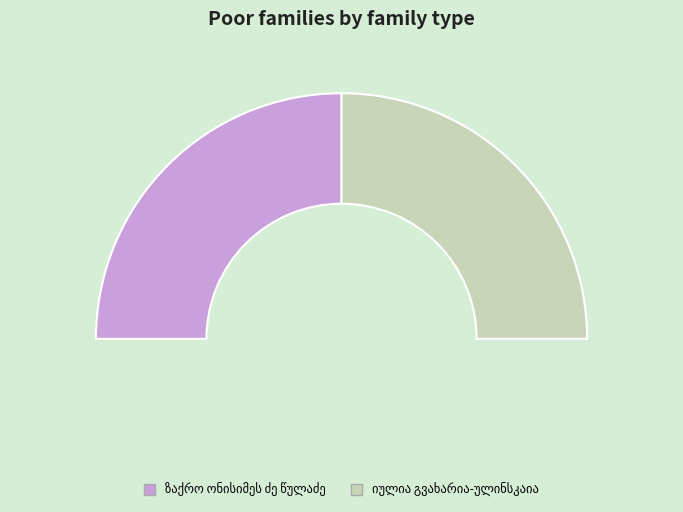

To the nearest percent, what percentage of the pie is ზაქრო ონისიმეს ძე წულაძე?

50%